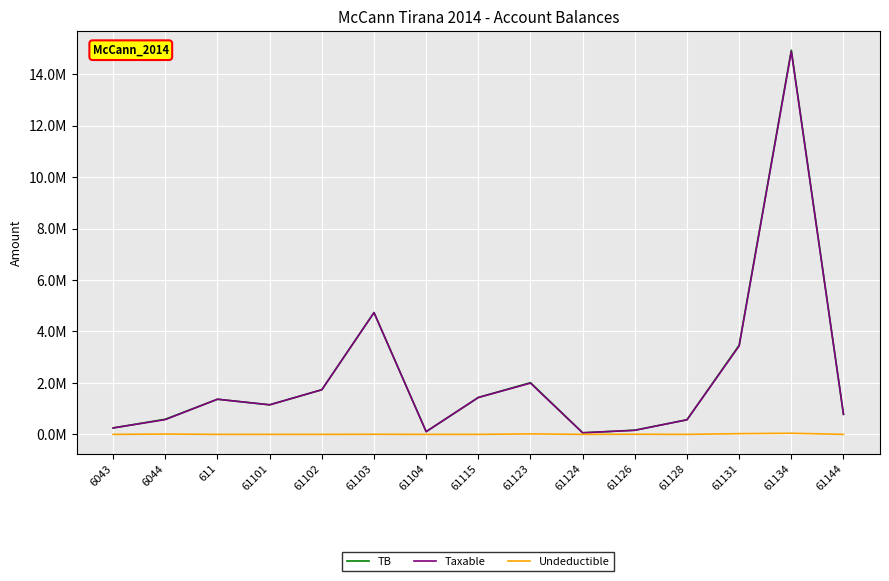

Which series has the widest spread of values?

TB